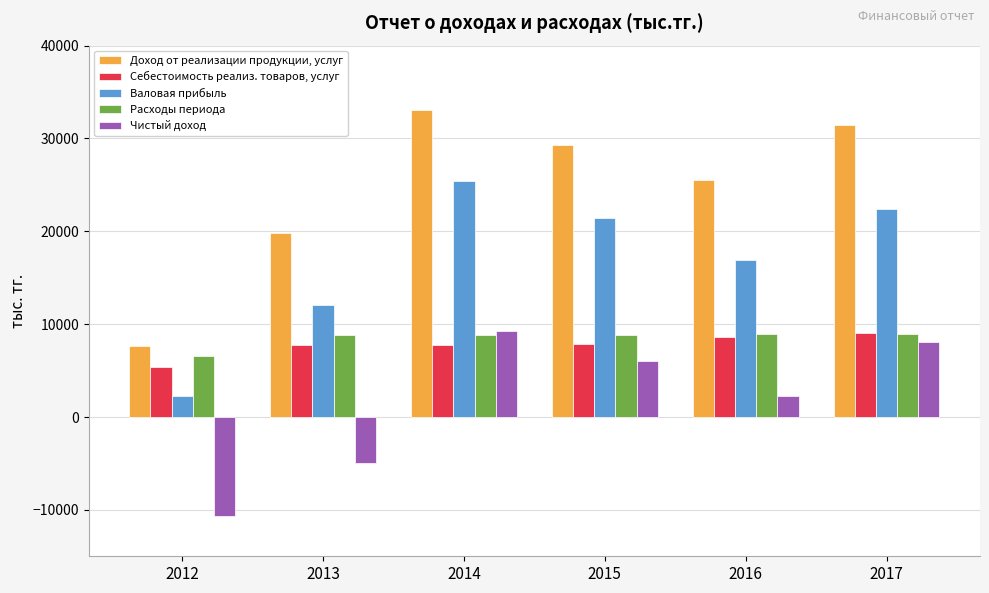

Where is Доход от реализации продукции, услуг nearest to the value 20387?

2013